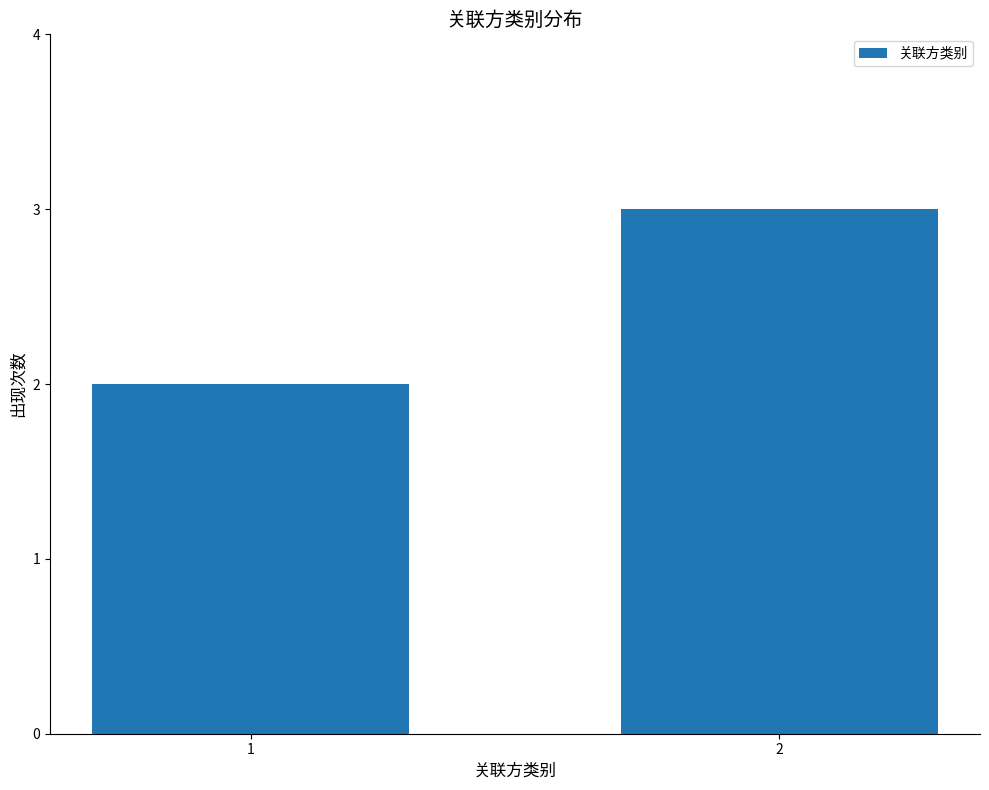

What is the value of the 1st bar from the left?

2